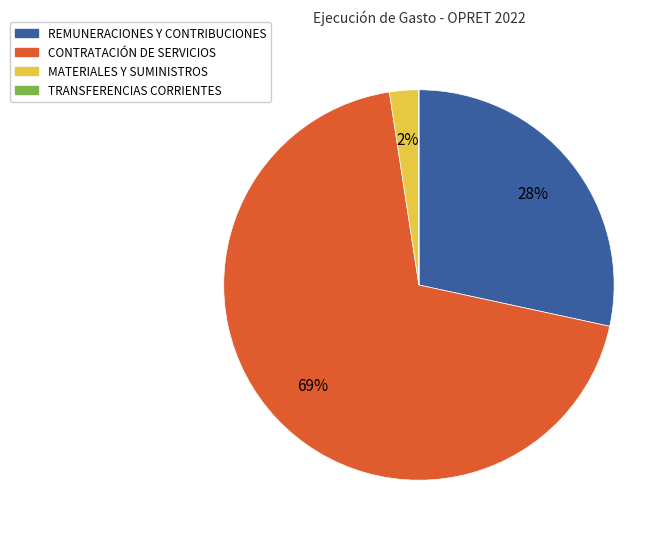

True or false: REMUNERACIONES Y CONTRIBUCIONES accounts for 28% of the total.

True